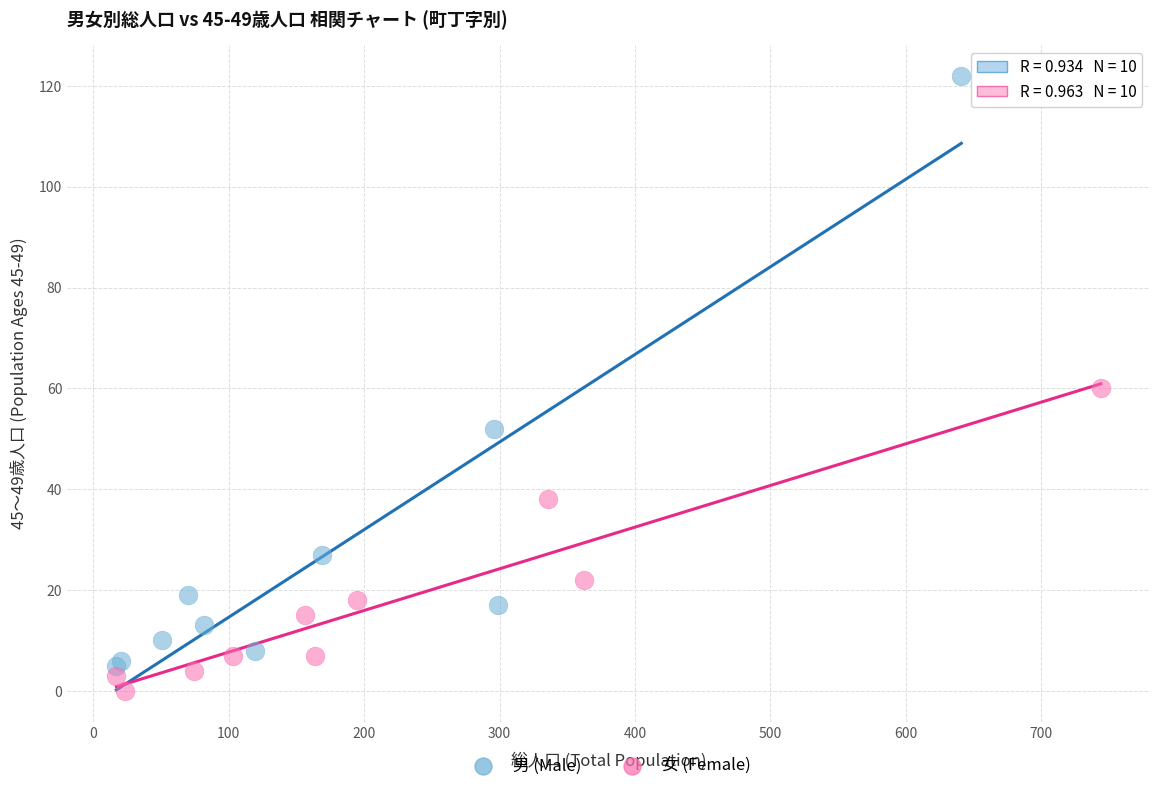

What are all the series names shown in the legend?

男 (Male), 女 (Female)